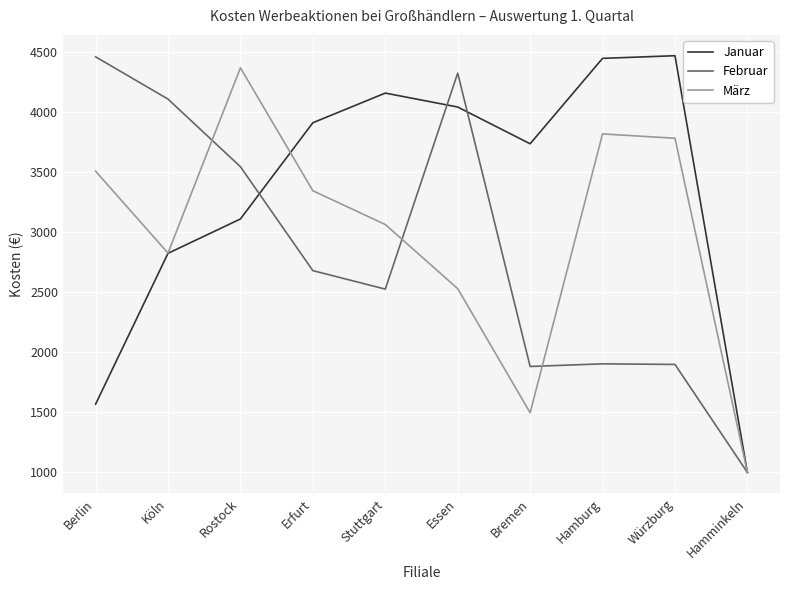

At Berlin, list the series in order from smallest to largest.

Januar, März, Februar